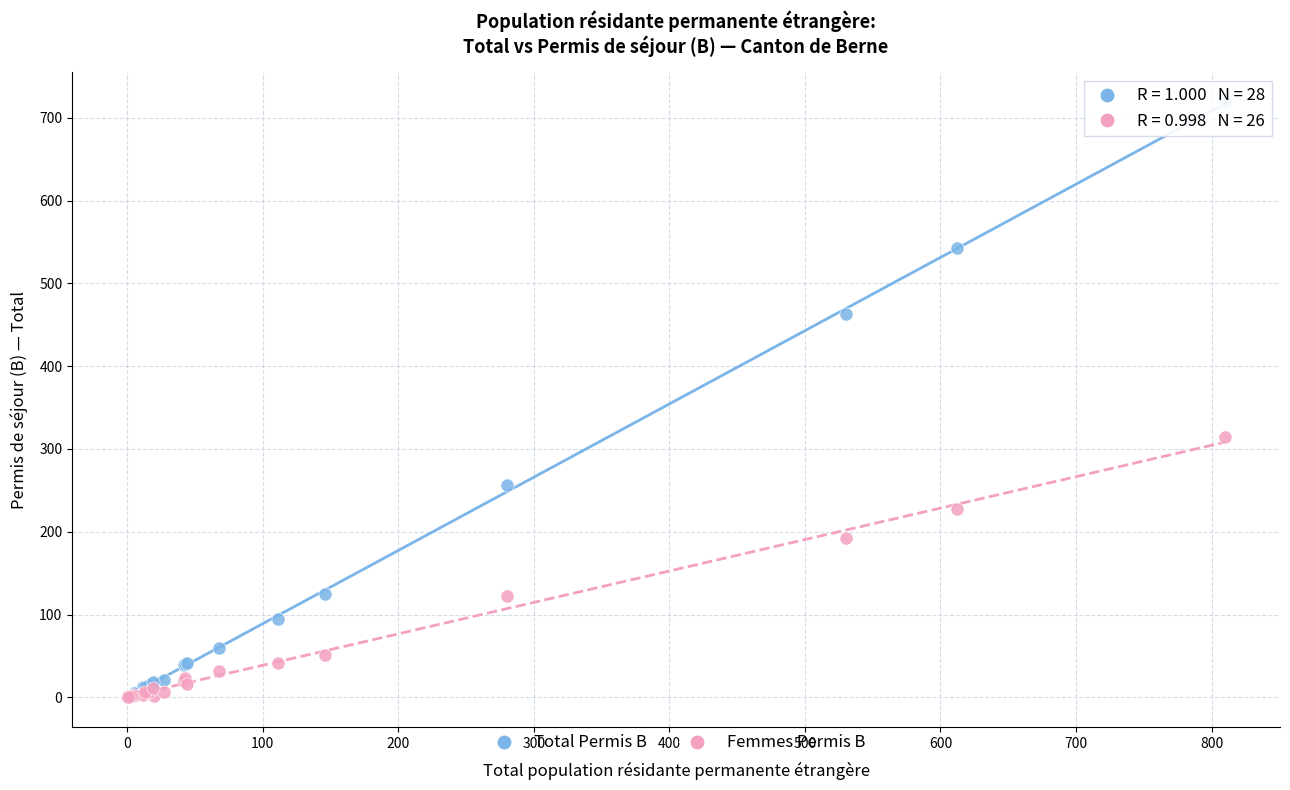

Across all series, what Y value is closest to 359?

314